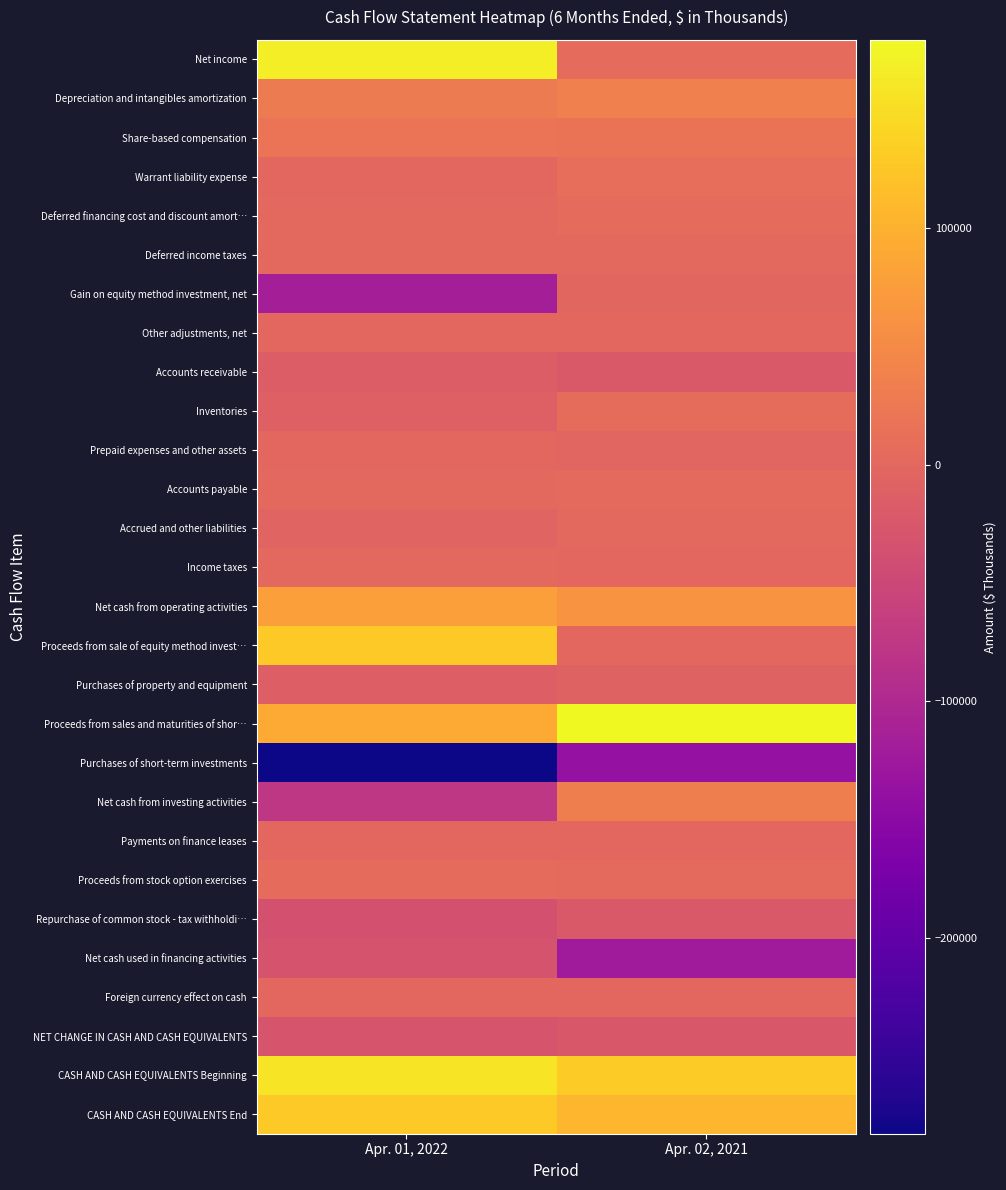

What is the spread (max minus min) of values at Apr. 01, 2022?

451027